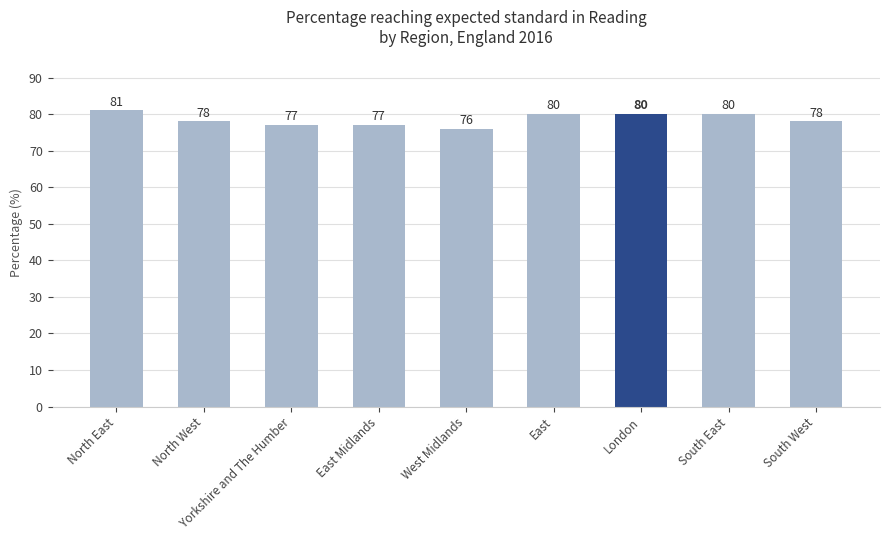

The value at South East is 80. True or false?

True